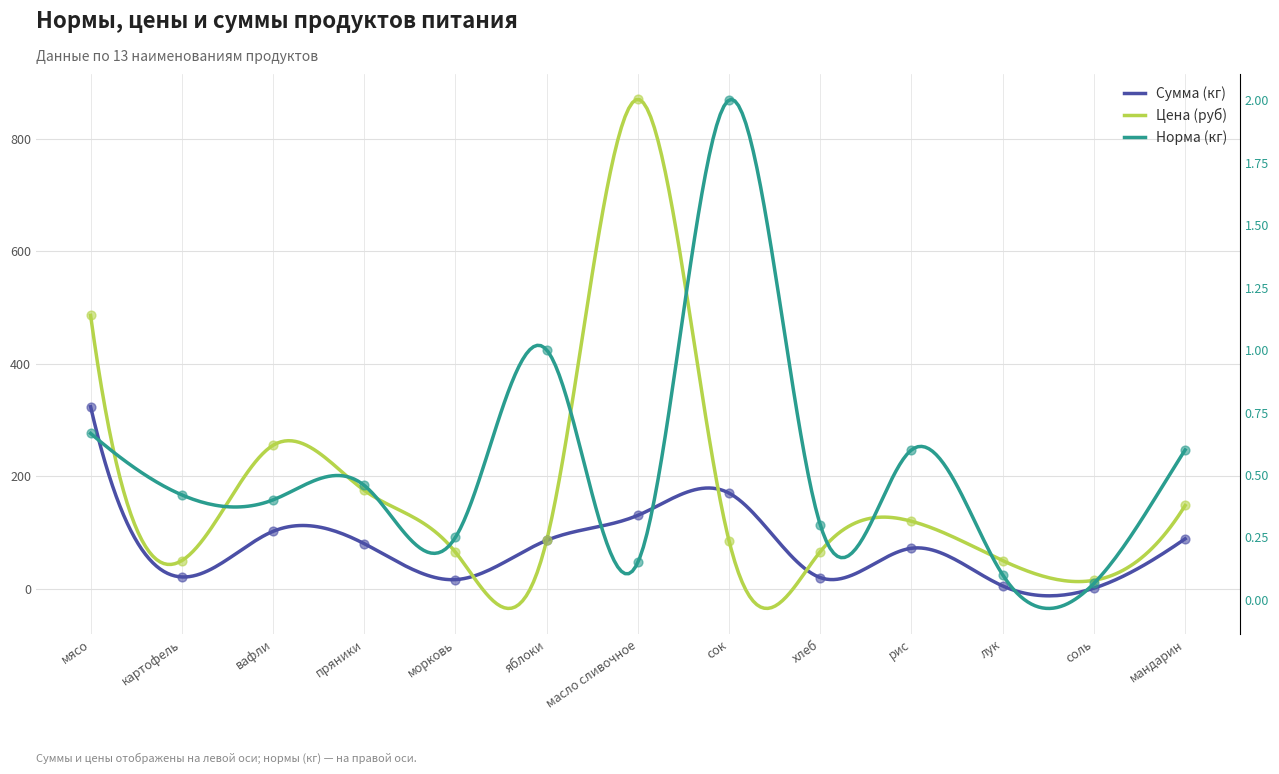

At how many categories does at least one series exceed 498?

1